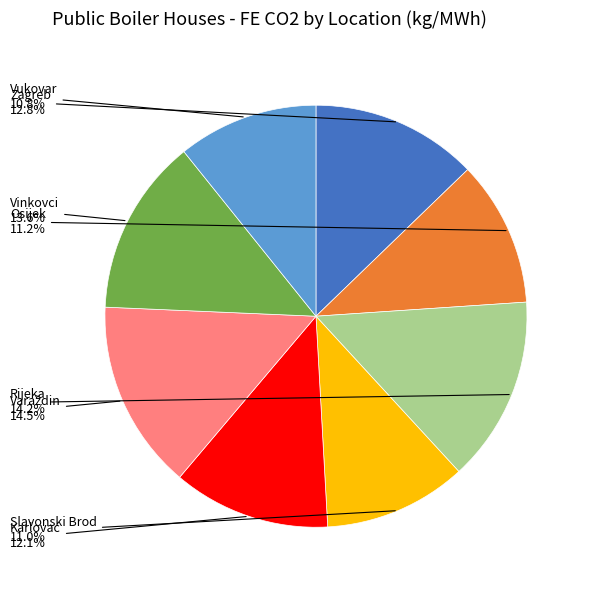

Is there any slice that represents more than half of the pie?

No